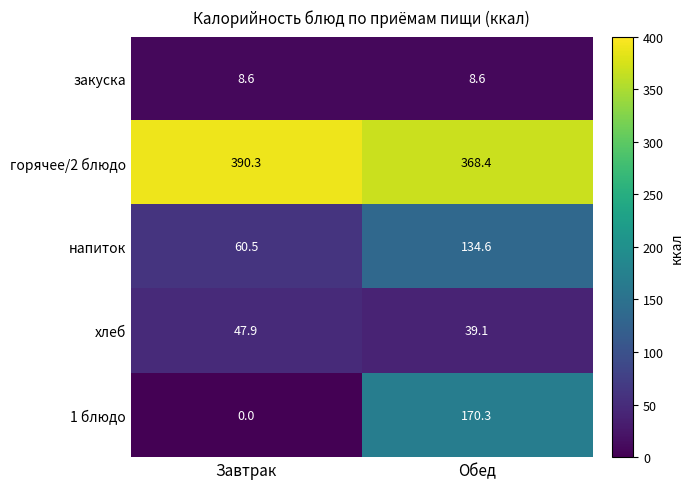

True or false: закуска has a value of 12.7 at Завтрак.

False